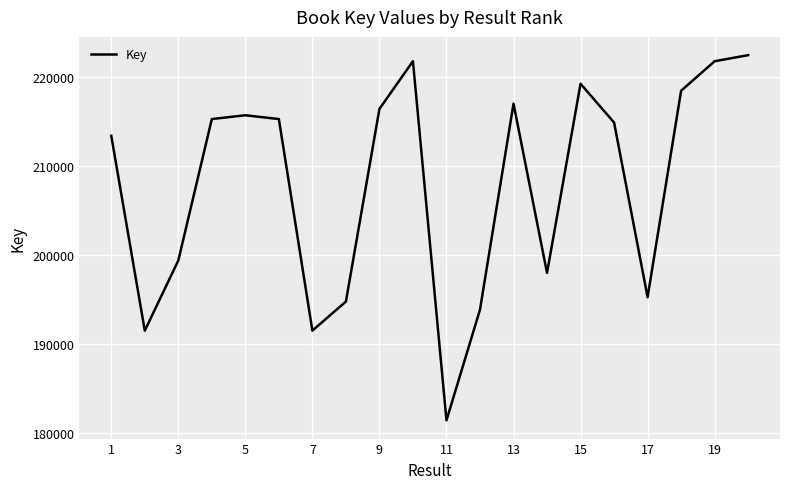

What is the average value?

207842895